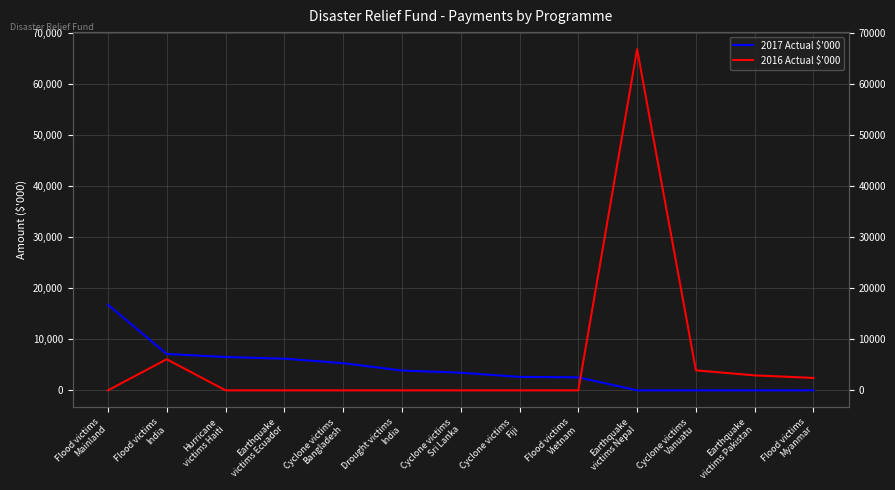

Is the value of 2017 Actual $'000 at Cyclone victims
Vanuatu greater than the value of 2016 Actual $'000 at Cyclone victims
Sri Lanka?

No